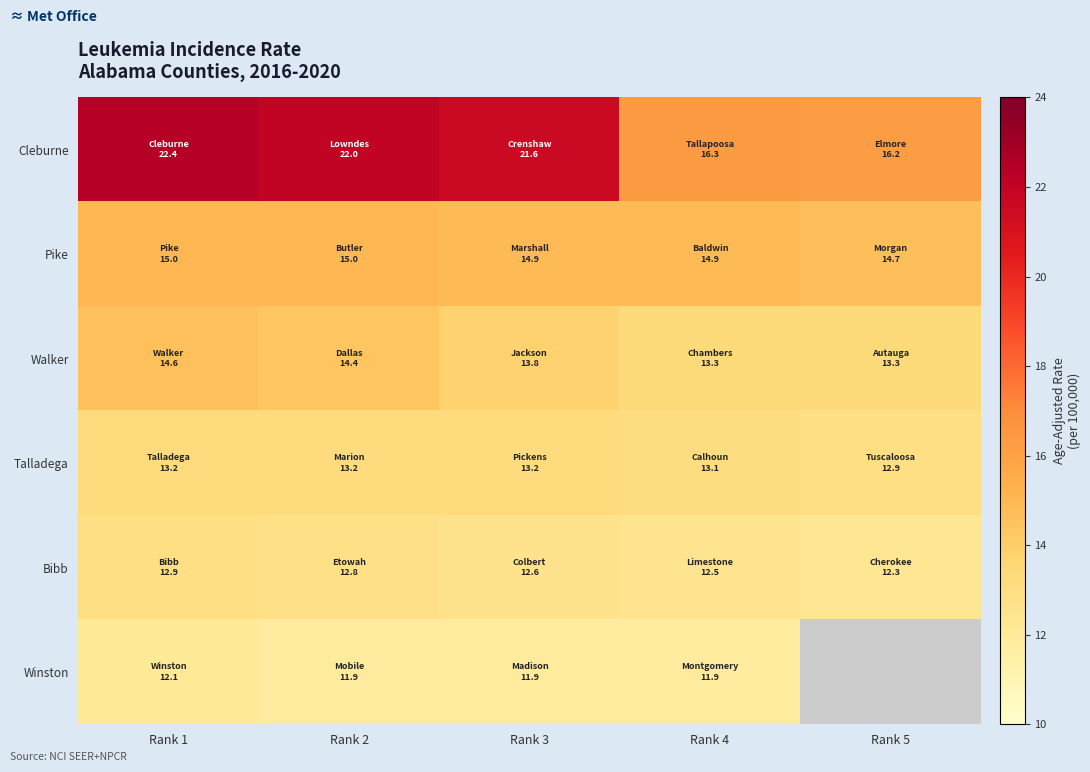

What is the average value of the Bibb series?

12.6